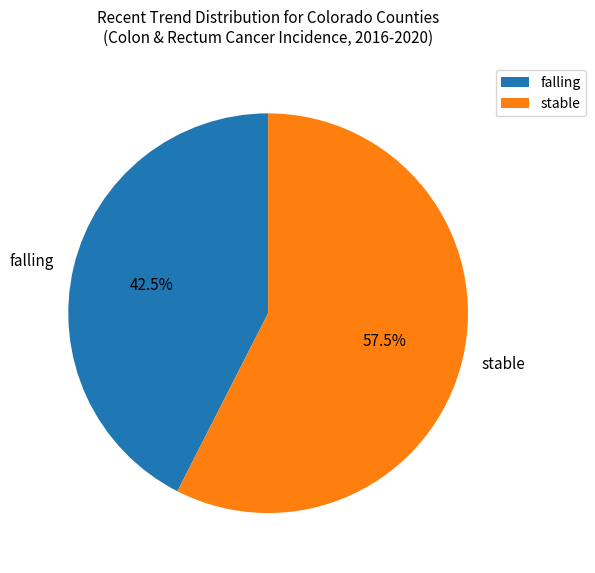

To the nearest percent, what is the combined percentage of stable and falling?

100%